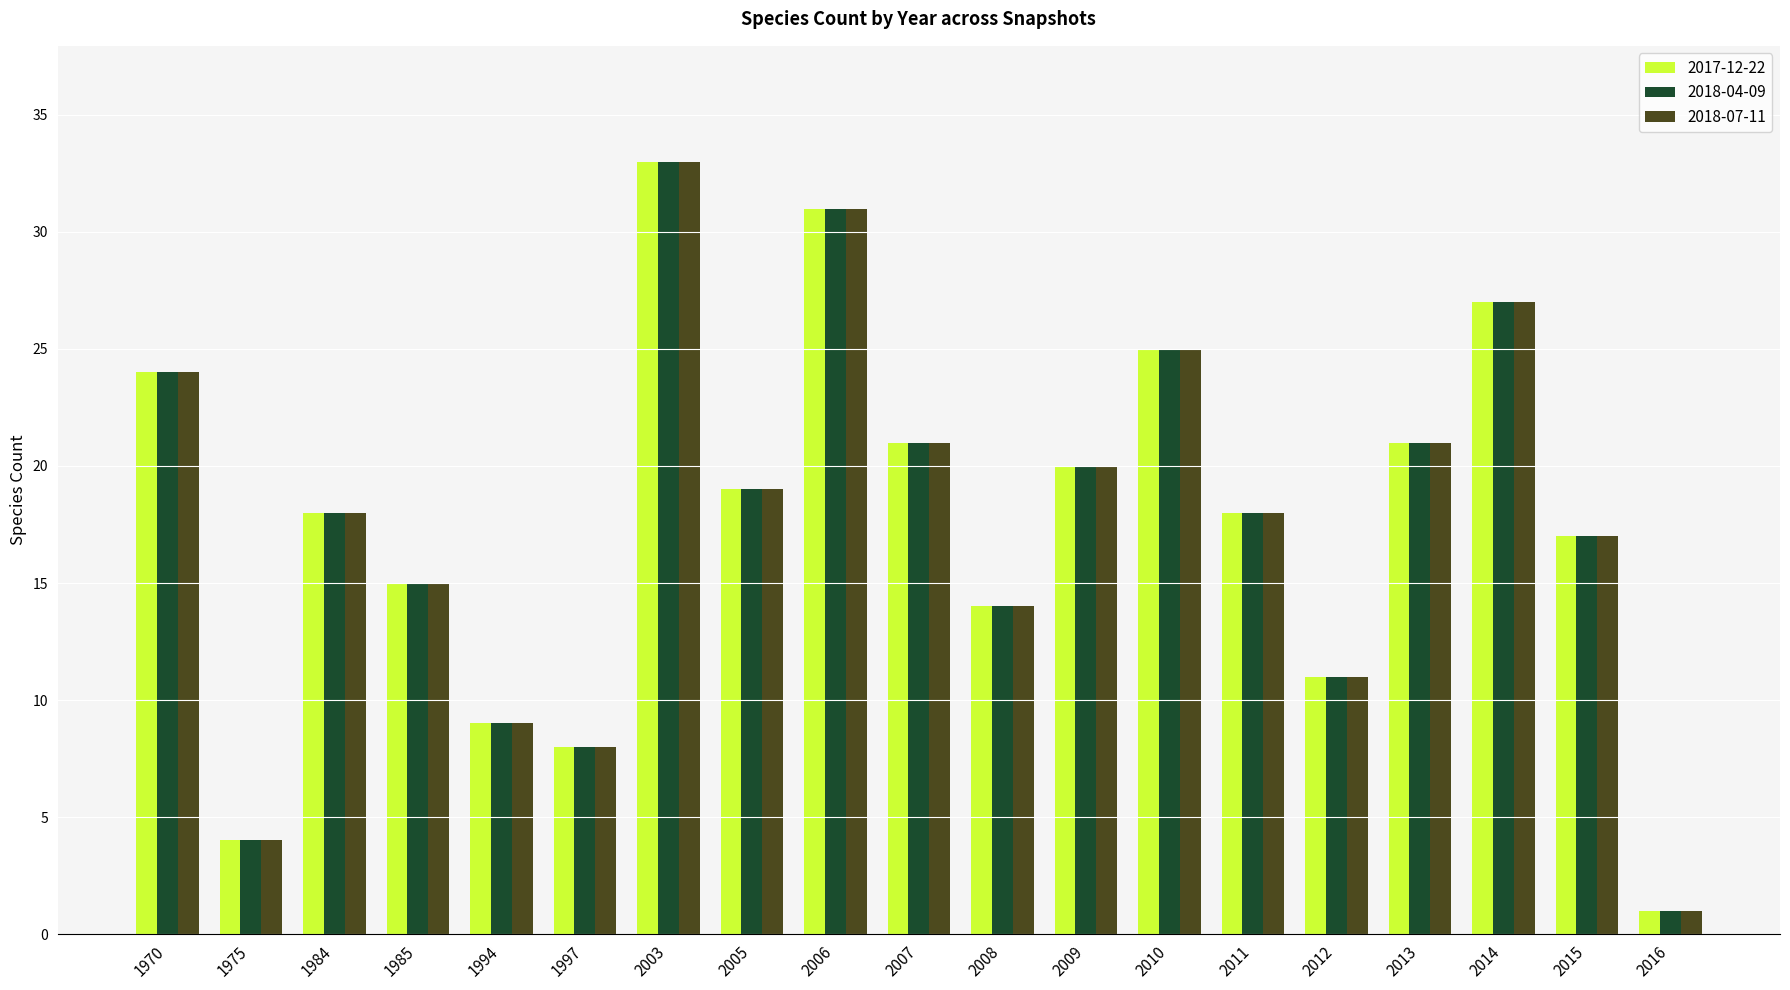

What are all the series names shown in the legend?

2017-12-22, 2018-04-09, 2018-07-11